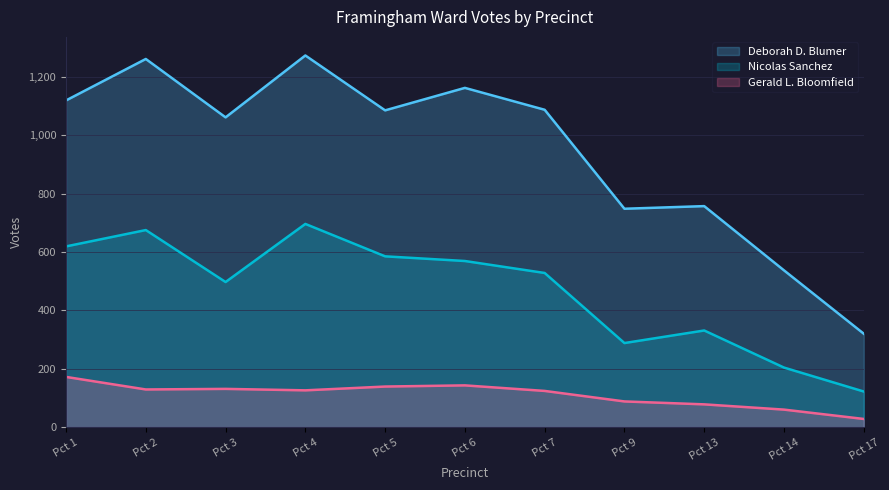

Reading left to right, what are all the values shown in this chart?

Deborah D. Blumer: 1119	1261	1061	1273	1085	1162	1087	748	757	537	320
Nicolas Sanchez: 619	675	497	696	585	569	528	288	331	204	122
Gerald L. Bloomfield: 172	129	131	126	139	143	124	88	78	60	28